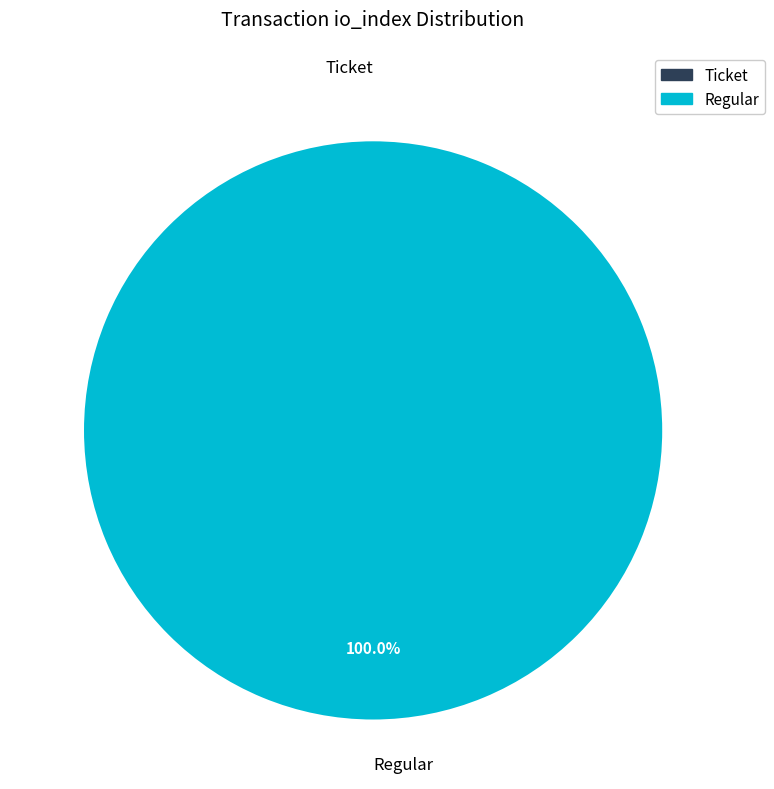

Is there any slice that represents more than half of the pie?

Yes